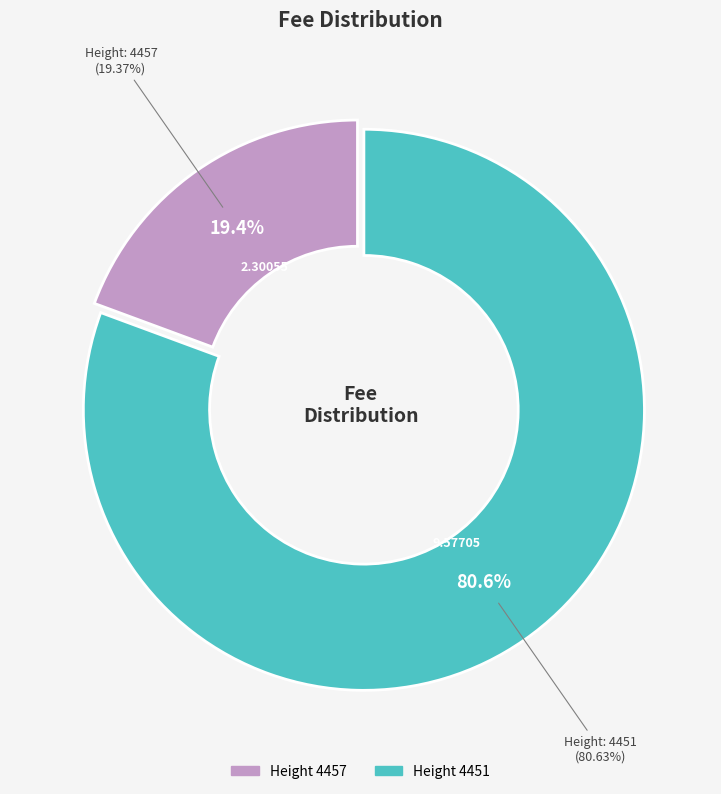

Approximately how many times larger is the value at 4457 compared to 4451?

0.2